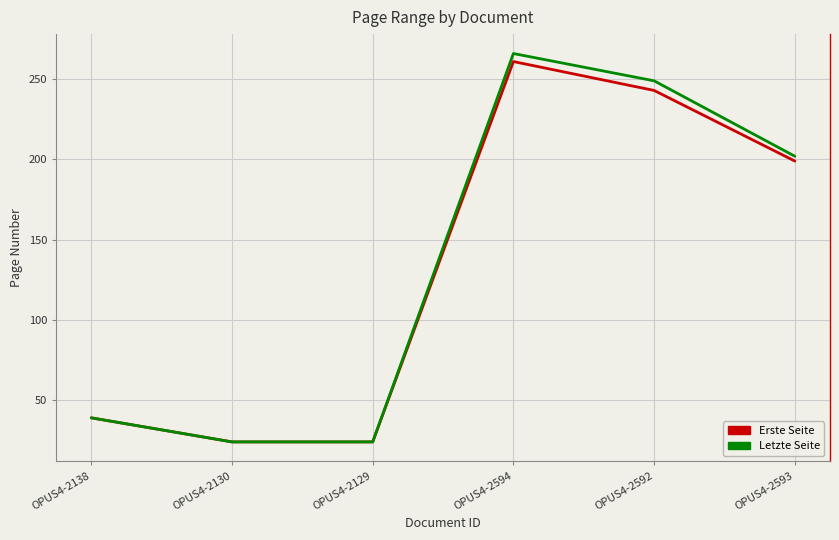

How many values in the Erste Seite series are below 199?

3